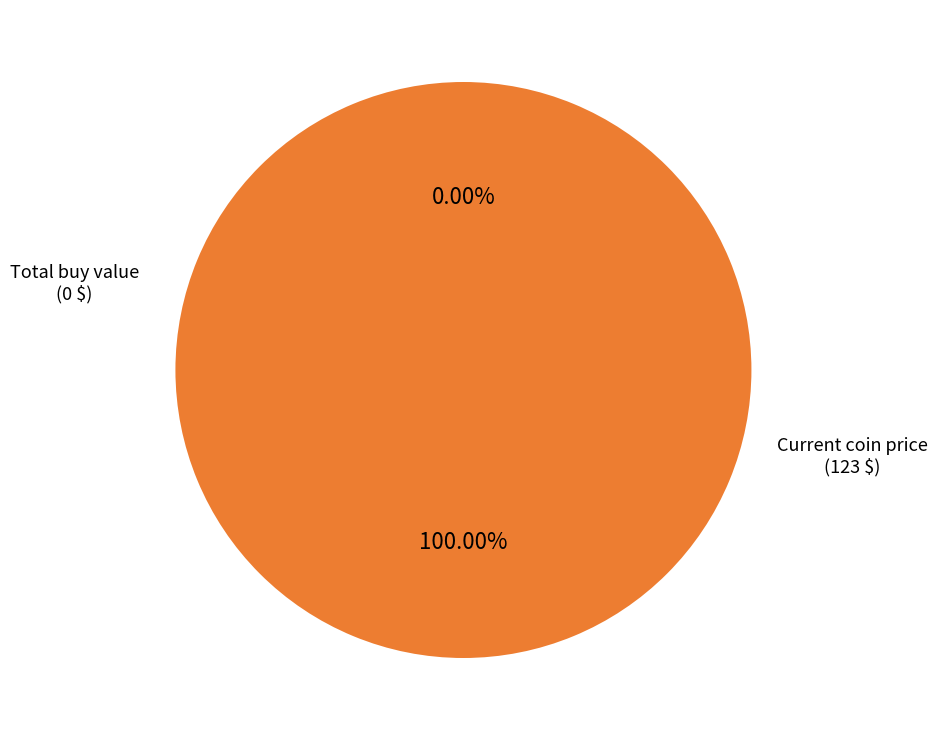

What is the majority slice?

Current coin price